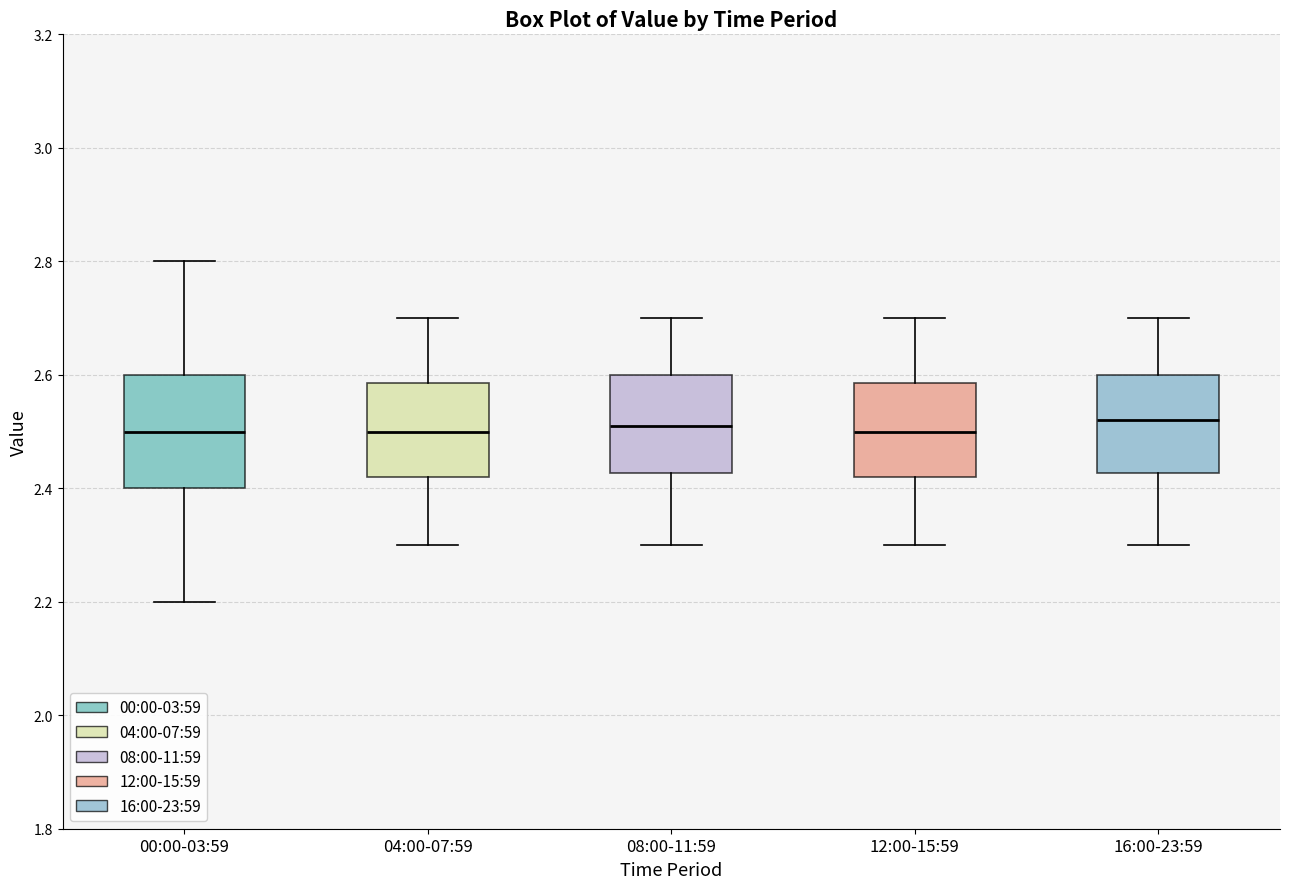

Comparing the boxes themselves (not the whiskers), which one is the tallest?

00:00-03:59